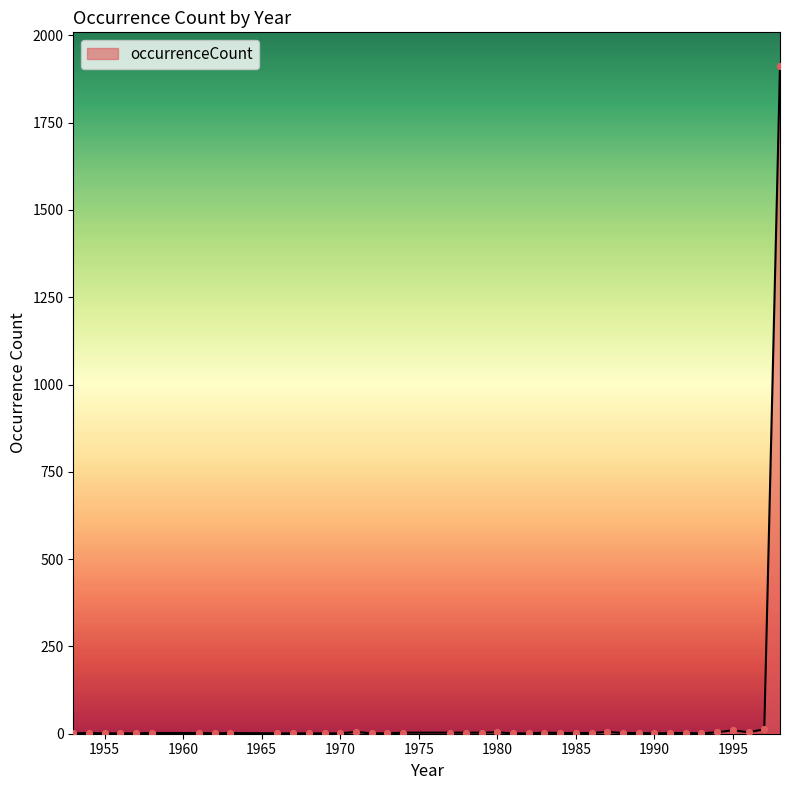

What is the maximum value shown in the chart?

1913